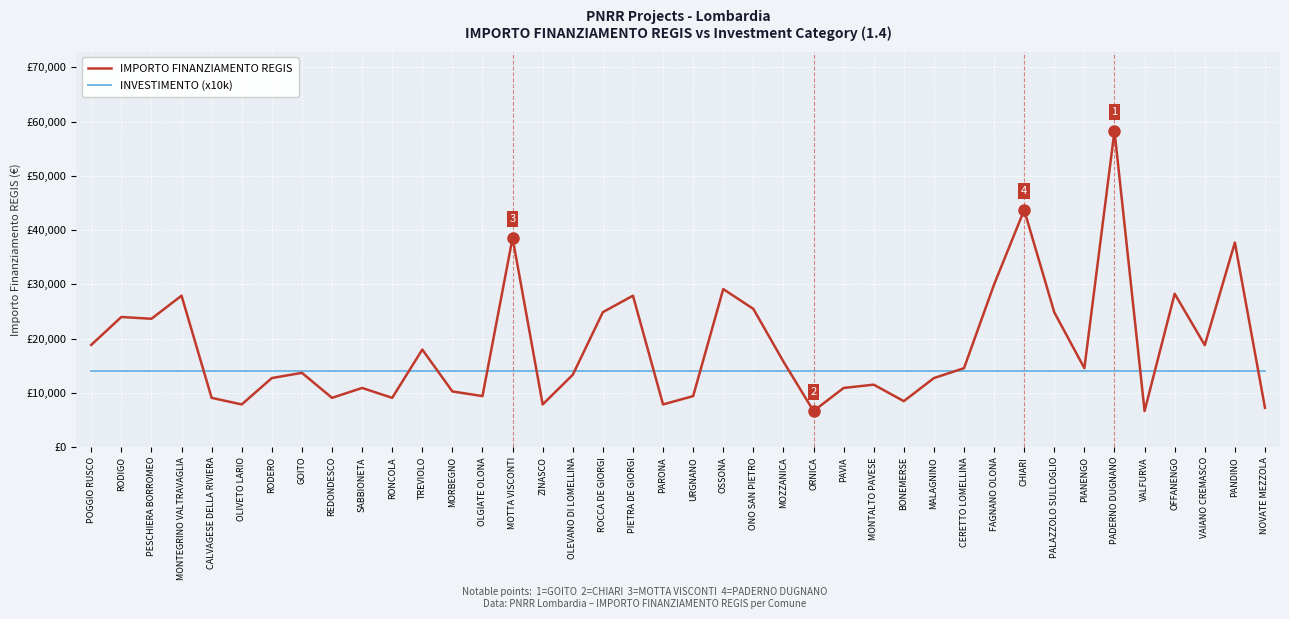

Rank the categories by IMPORTO FINANZIAMENTO REGIS value from lowest to highest.

ORNICA, VALFURVA, NOVATE MEZZOLA, OLIVETO LARIO, ZINASCO, PARONA, BONEMERSE, CALVAGESE DELLA RIVIERA, REDONDESCO, RONCOLA, OLGIATE OLONA, URGNANO, MORBEGNO, SABBIONETA, PAVIA, MONTALTO PAVESE, RODERO, MALAGNINO, OLEVANO DI LOMELLINA, GOITO, CERETTO LOMELLINA, PIANENGO, MOZZANICA, TREVIOLO, VAIANO CREMASCO, POGGIO RUSCO, PESCHIERA BORROMEO, RODIGO, PALAZZOLO SULLOGLIO, ROCCA DE GIORGI, ONO SAN PIETRO, MONTEGRINO VALTRAVAGLIA, PIETRA DE GIORGI, OFFANENGO, OSSONA, FAGNANO OLONA, PANDINO, MOTTA VISCONTI, CHIARI, PADERNO DUGNANO